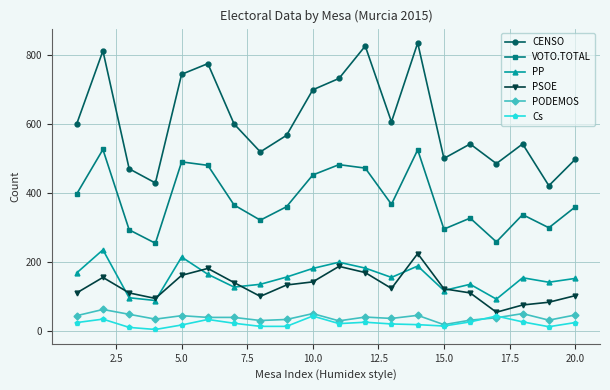

What is the difference between the maximum and minimum values in the PSOE series?

170